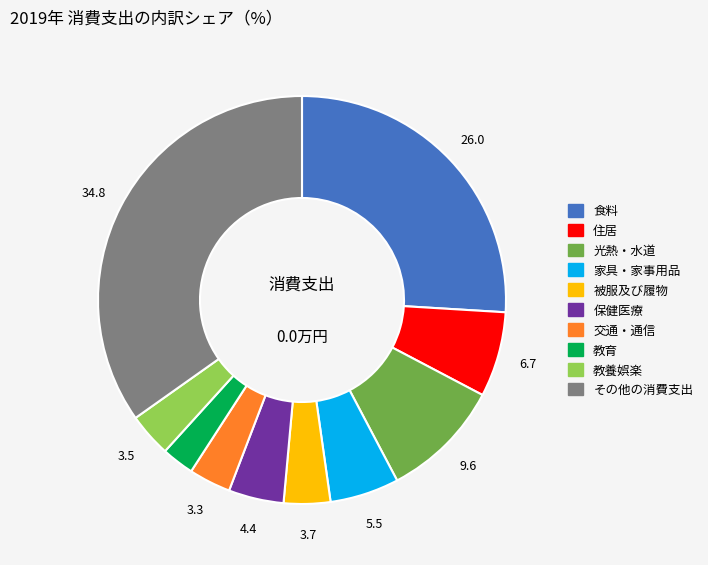

Is there any slice that represents more than half of the pie?

No